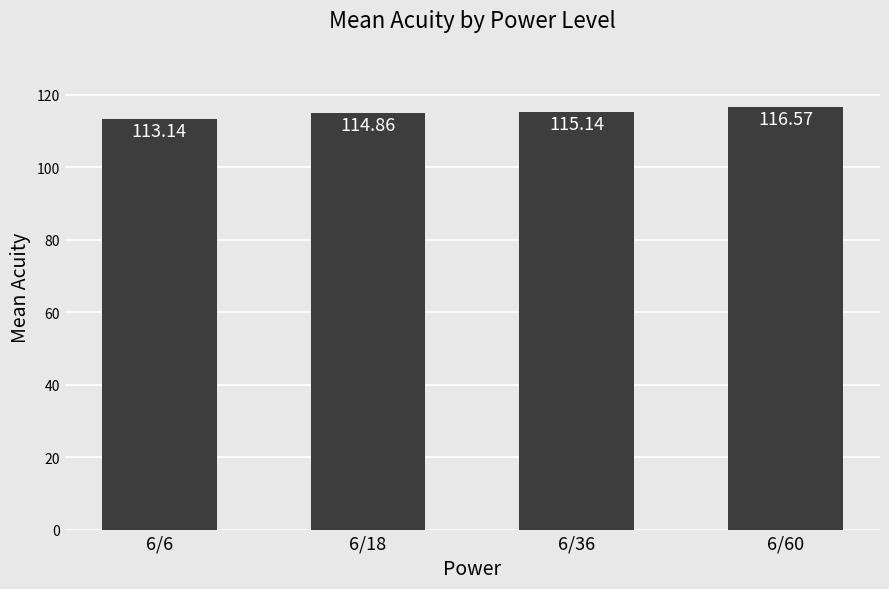

Between 6/36 and 6/18, which is larger?

6/36